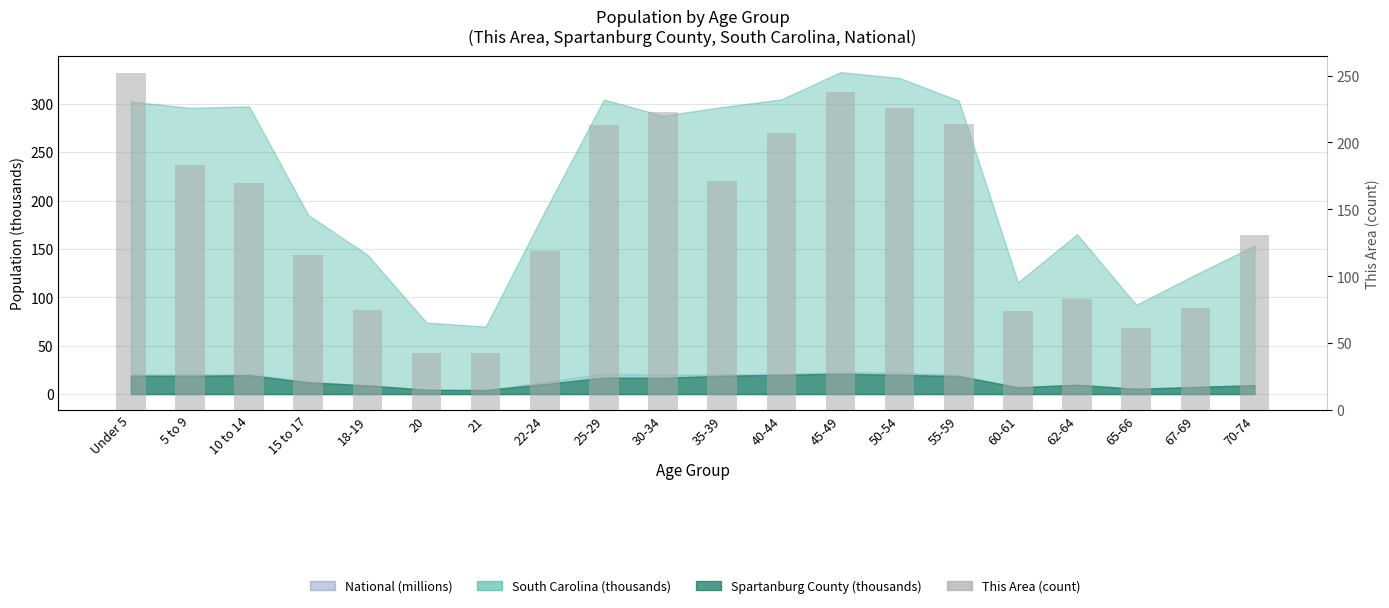

Which category has the lowest value across all series?

20